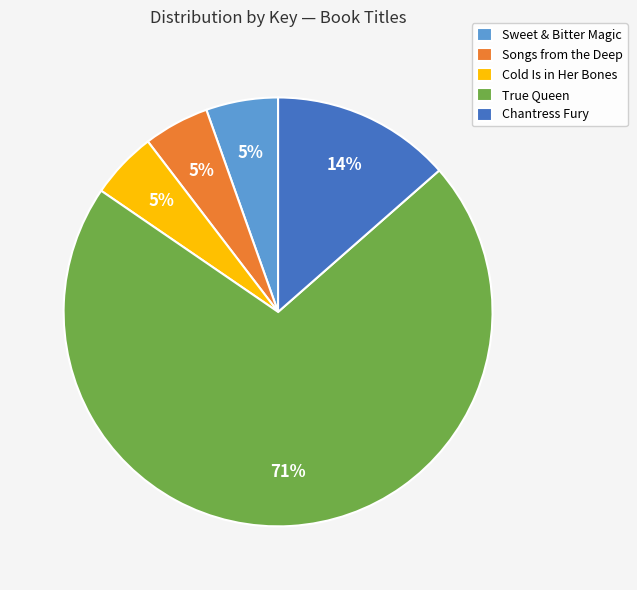

Which category accounts for the majority?

True Queen